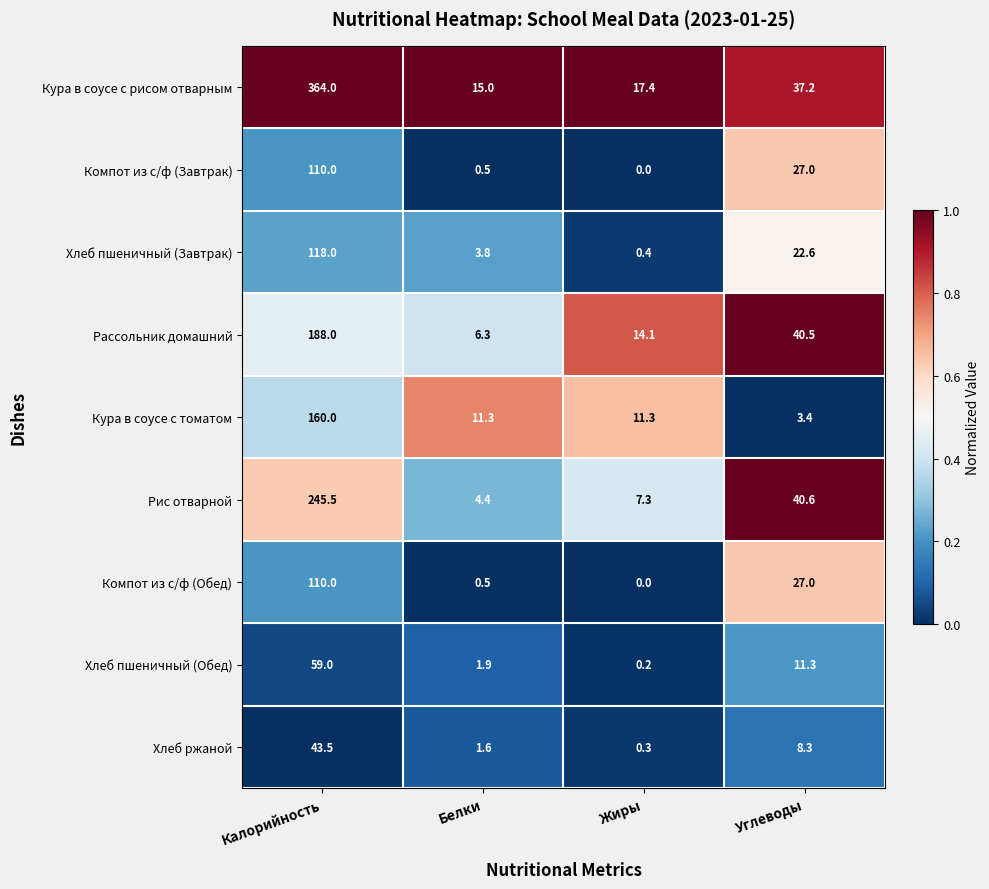

The Кура в соусе с рисом отварным series shows 364.0 at Калорийность. True or false?

True